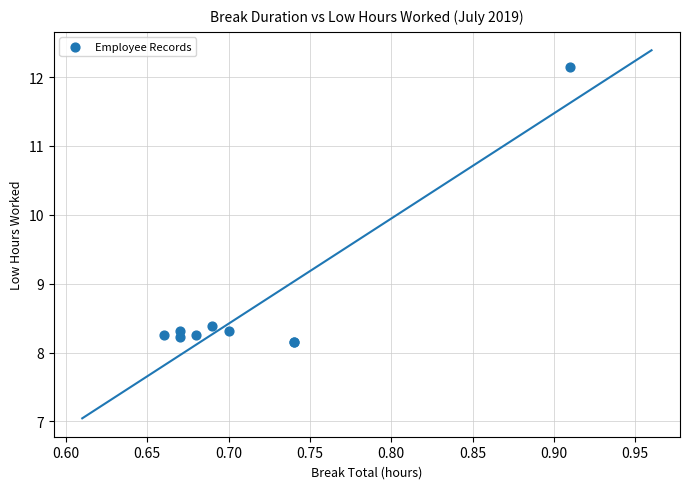

What Y value in the scatter plot is closest to 10?

8.4